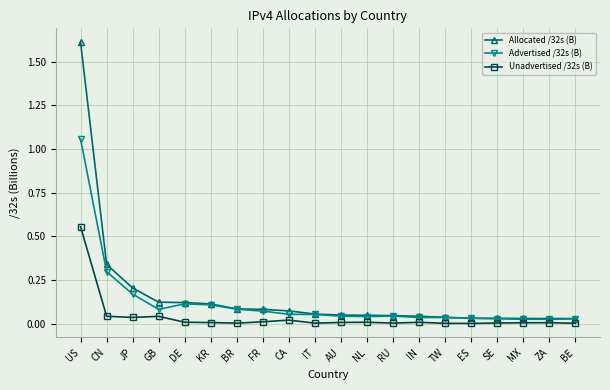

What is the label of the 5th point from the right?

ES